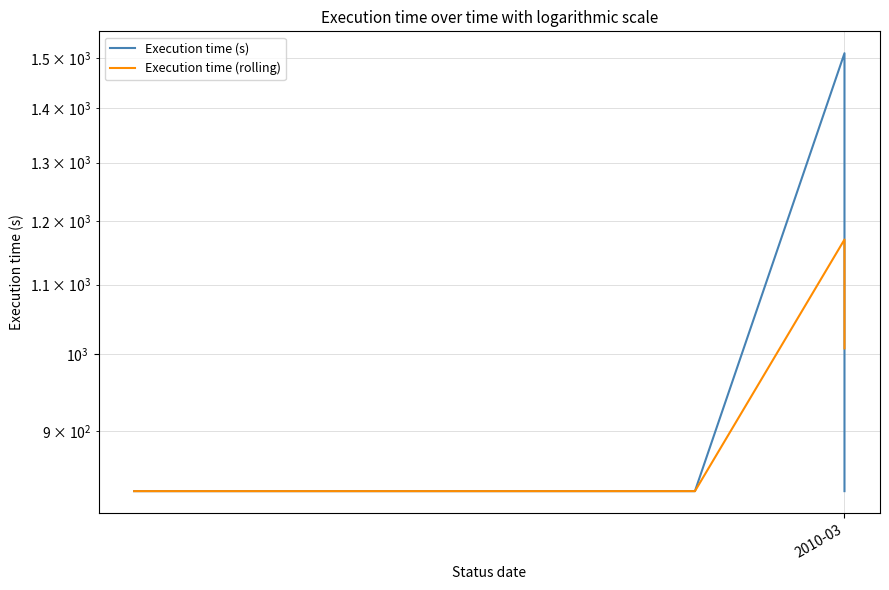

True or false: Execution time (rolling) and Execution time (s) cross at least once.

True